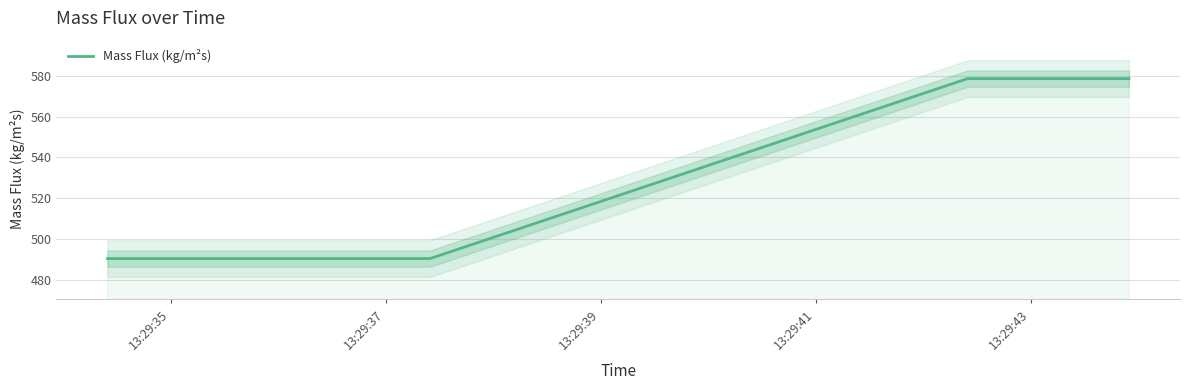

What is the value of the 7th point from the left?

490.3